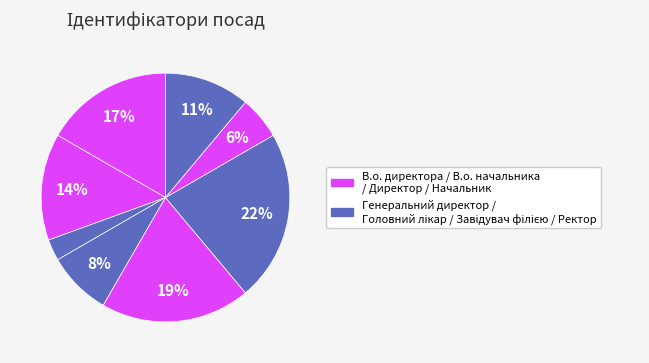

How many segments does this pie chart have?

8